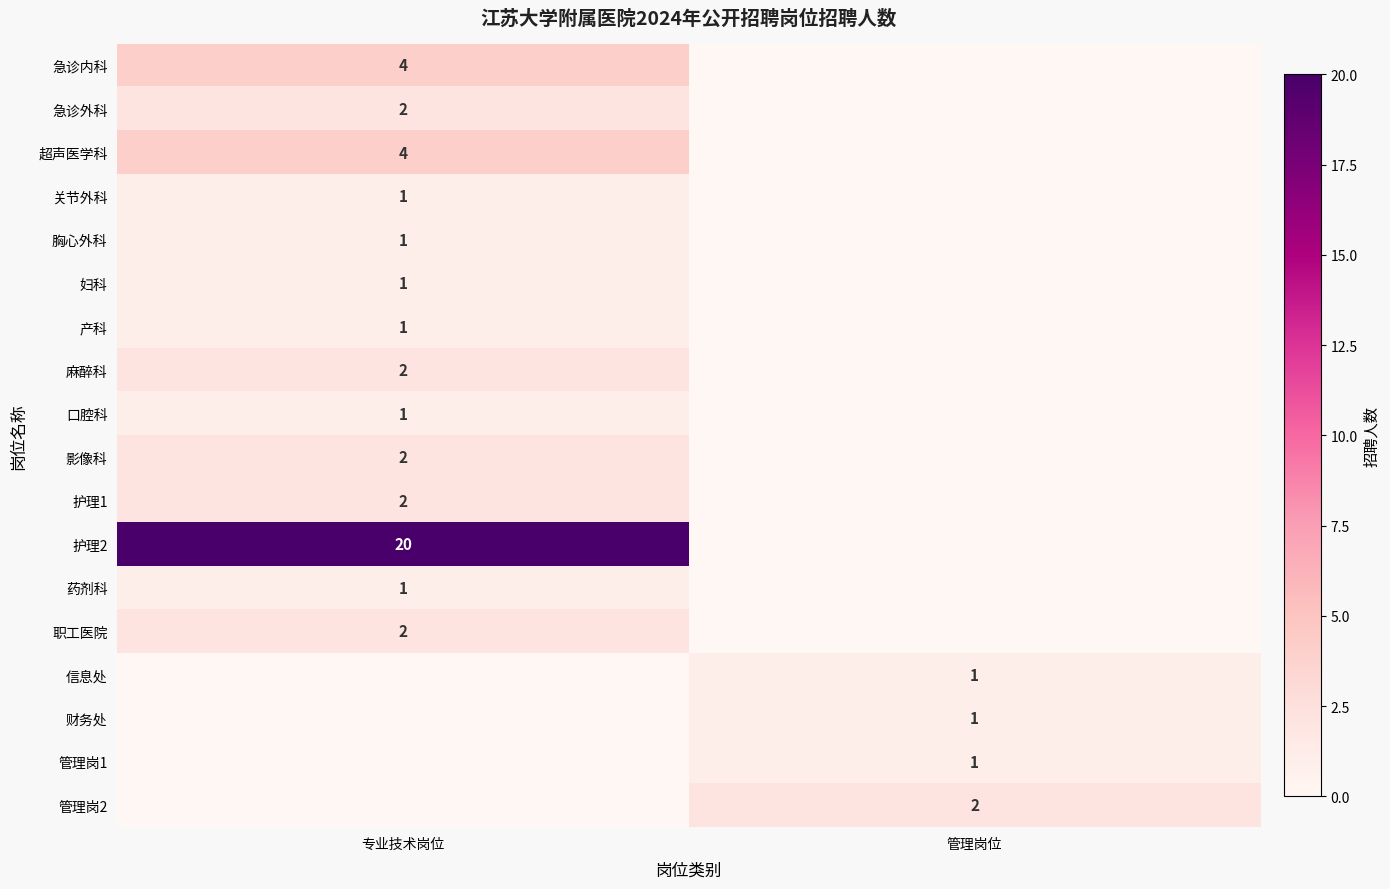

What is the greatest value displayed?

20